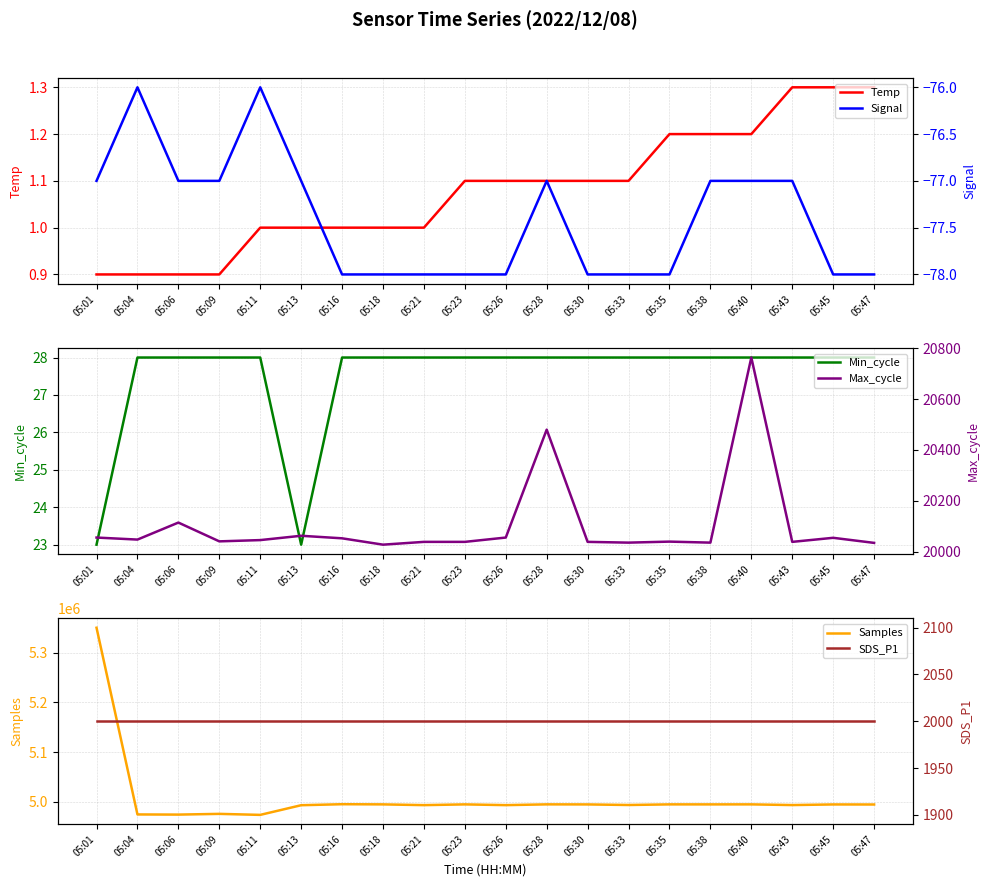

What is the value of the Samples point at the 3rd from the left?

4974296.0